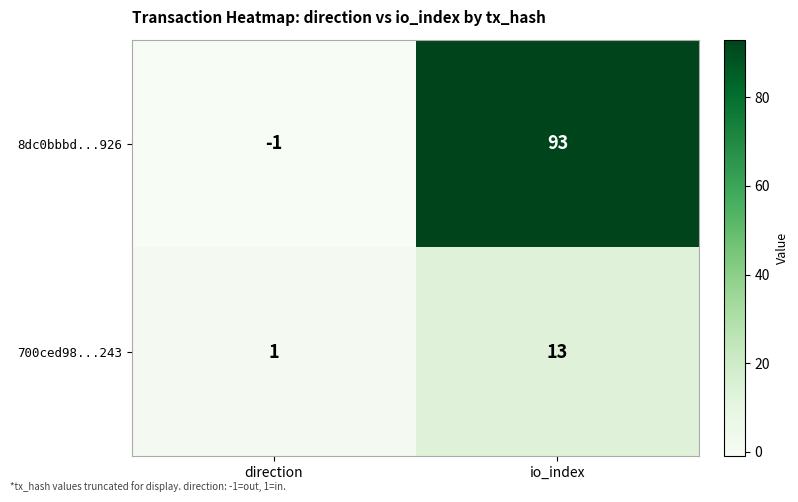

Reading left to right, list all the values displayed in this chart.

8dc0bbbd...926: -1	93
700ced98...243: 1	13